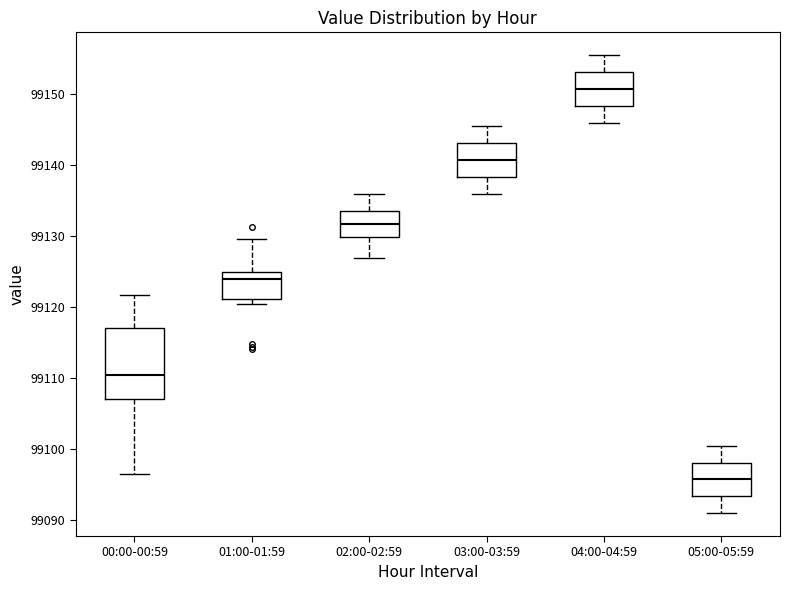

Where does the median line of the box for 03:00-03:59 sit on the y-axis? The values are not printed on the chart, so give them approximately, as read against the axis.

99141